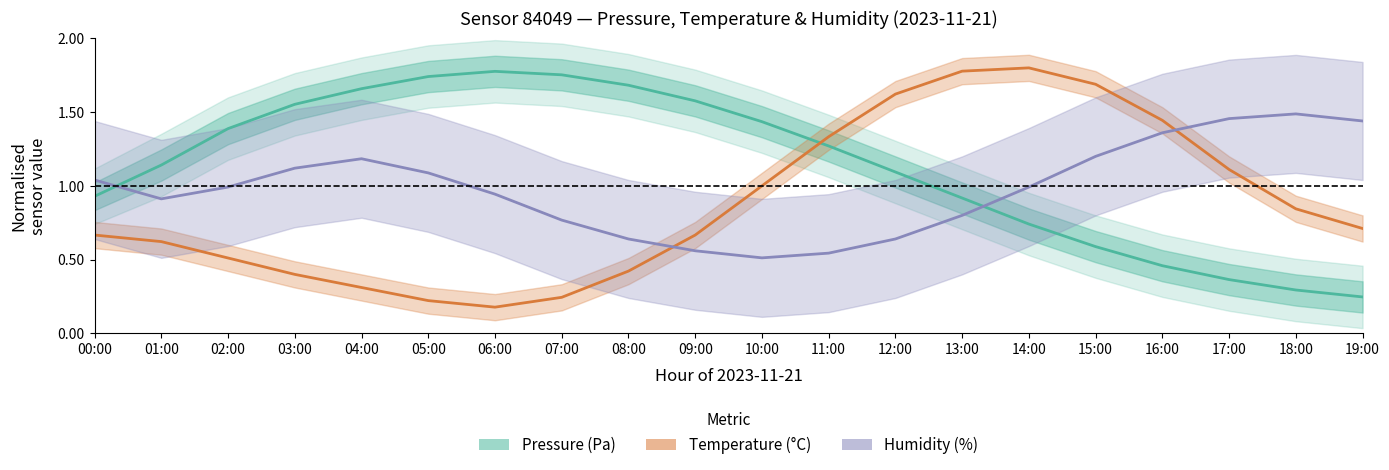

Reading right to left, what are all the values shown in this chart?

Pressure (Pa): 0.2	0.3	0.4	0.5	0.6	0.7	0.9	1.1	1.3	1.4	1.6	1.7	1.8	1.8	1.7	1.7	1.6	1.4	1.1	0.9
Temperature (°C): 0.7	0.8	1.1	1.4	1.7	1.8	1.8	1.6	1.3	1.0	0.7	0.4	0.2	0.2	0.2	0.3	0.4	0.5	0.6	0.7
Humidity (%): 1.4	1.5	1.5	1.4	1.2	1.0	0.8	0.6	0.5	0.5	0.6	0.6	0.8	0.9	1.1	1.2	1.1	1.0	0.9	1.0